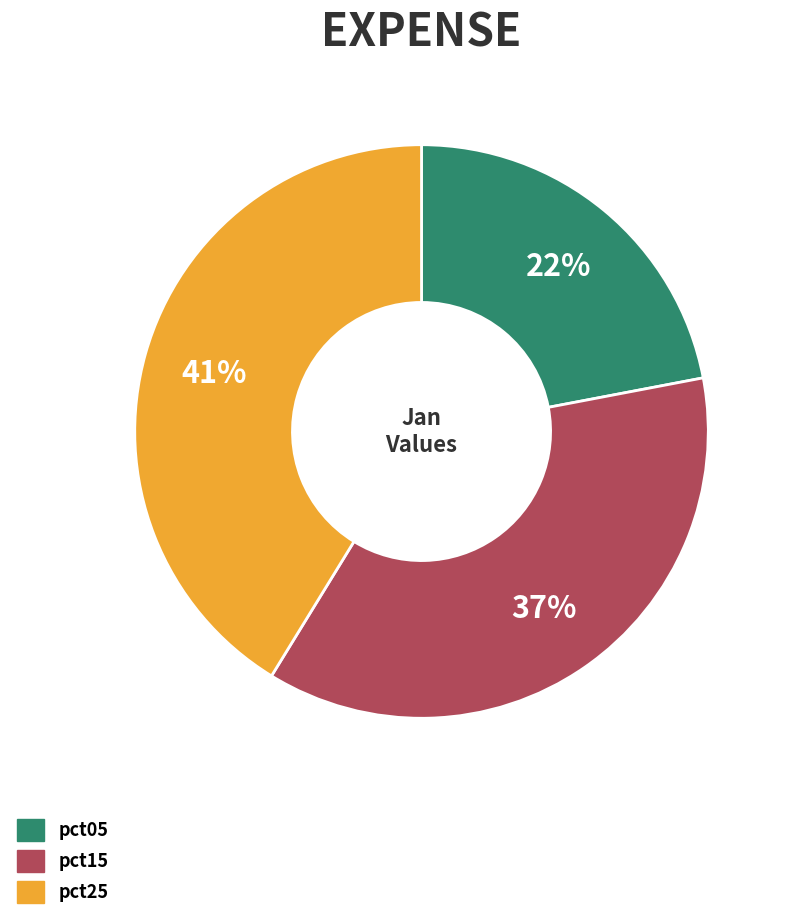

Count the number of slices in the pie.

3